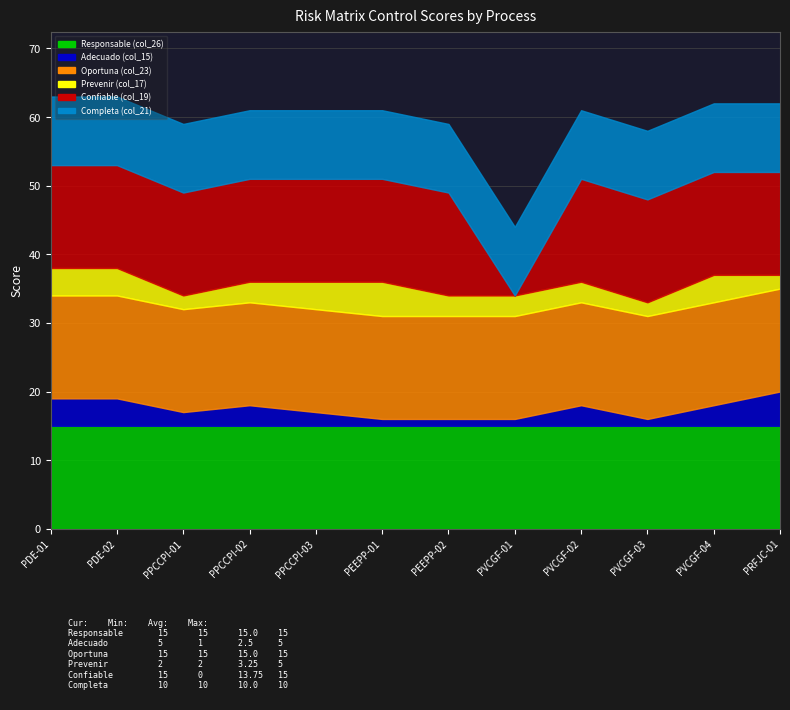

List the series in order of their peak value, lowest first.

Adecuado (col_15), Prevenir (col_17), Completa (col_21), Responsable (col_26), Oportuna (col_23), Confiable (col_19)